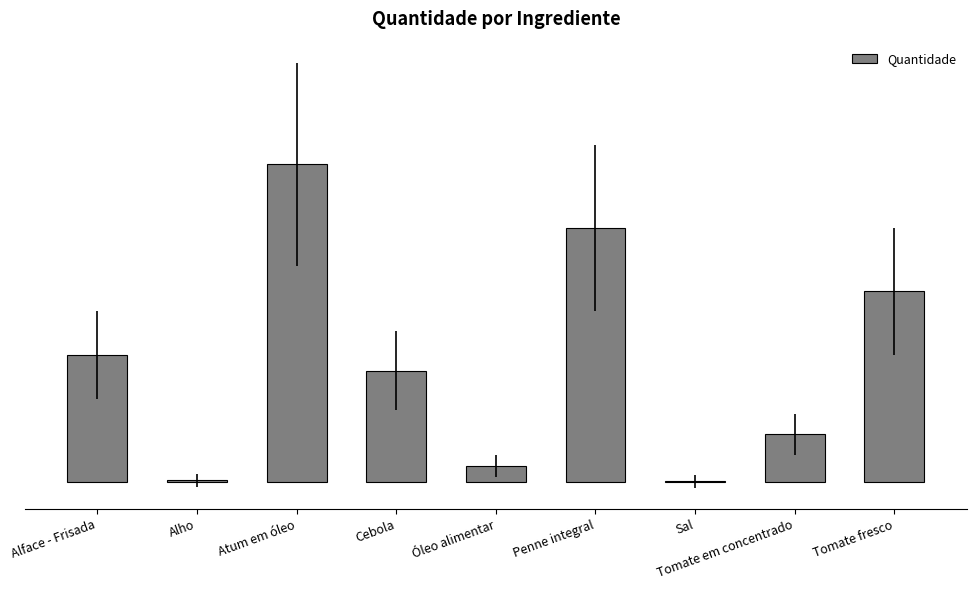

What is the smallest value displayed?

0.2